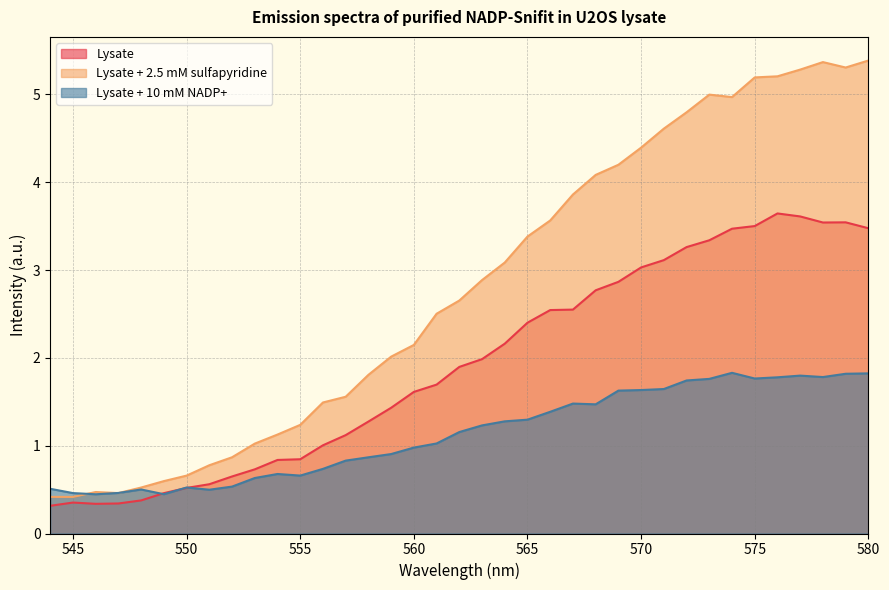

What is the difference between the Lysate + 2.5 mM sulfapyridine values at 564 and 572?

1.7